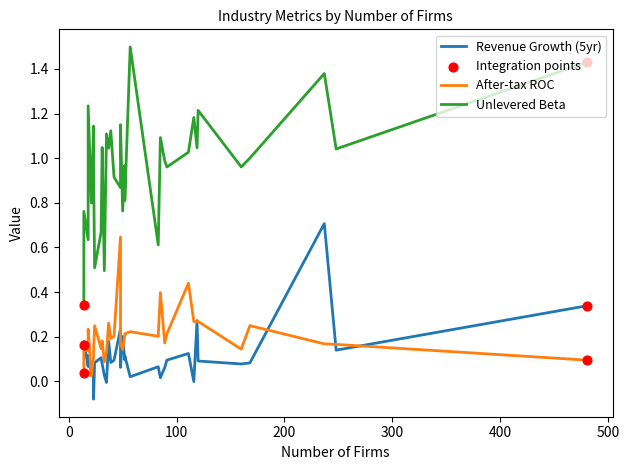

Which series has the largest total across all categories?

Unlevered Beta